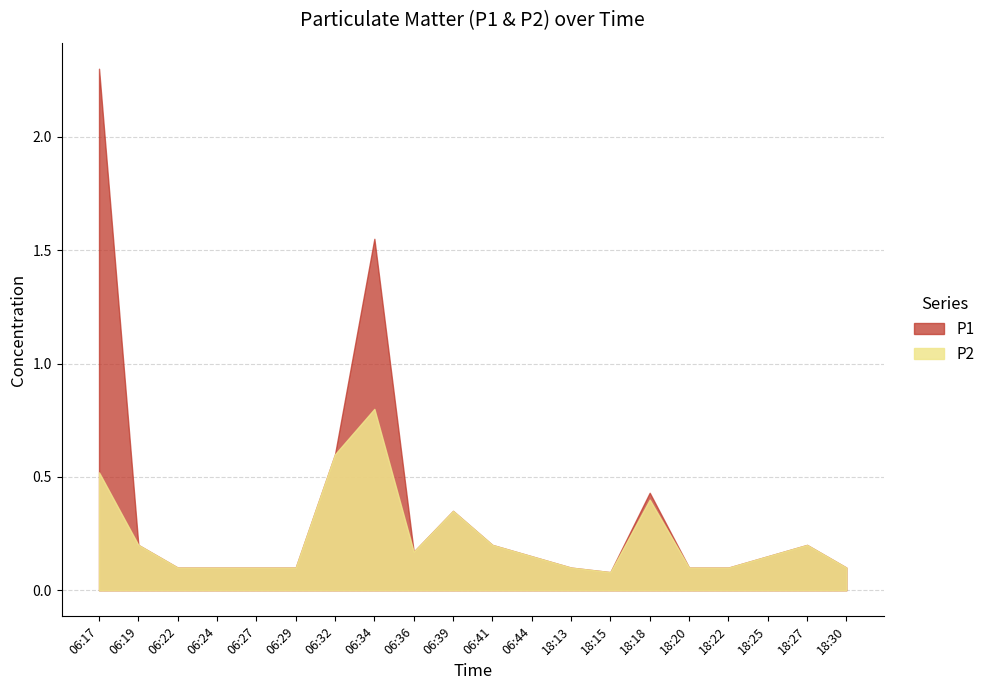

What is the total value across all series at 06:29?

0.2